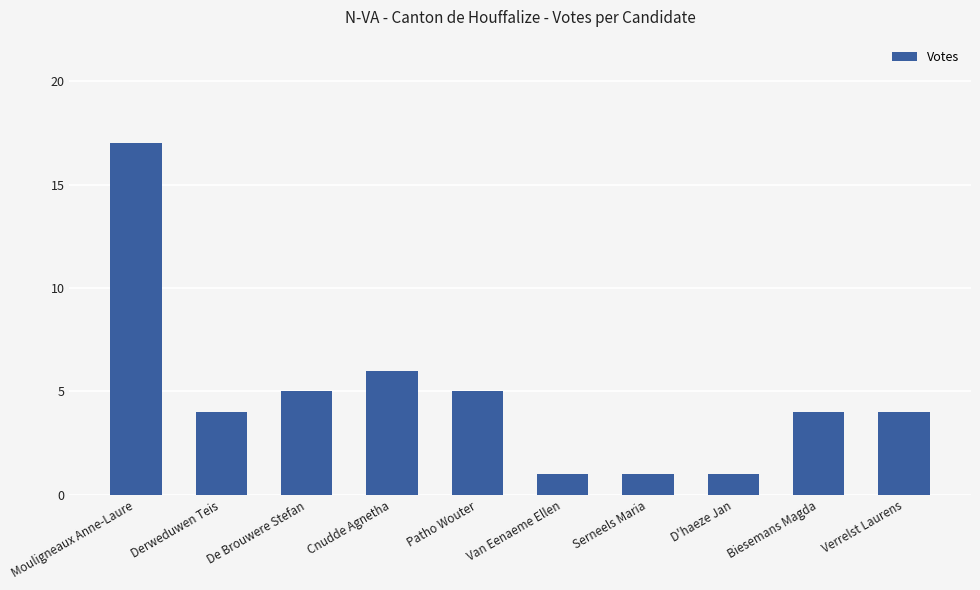

Approximately how many times larger is the value at Cnudde Agnetha compared to Serneels Maria?

6.0